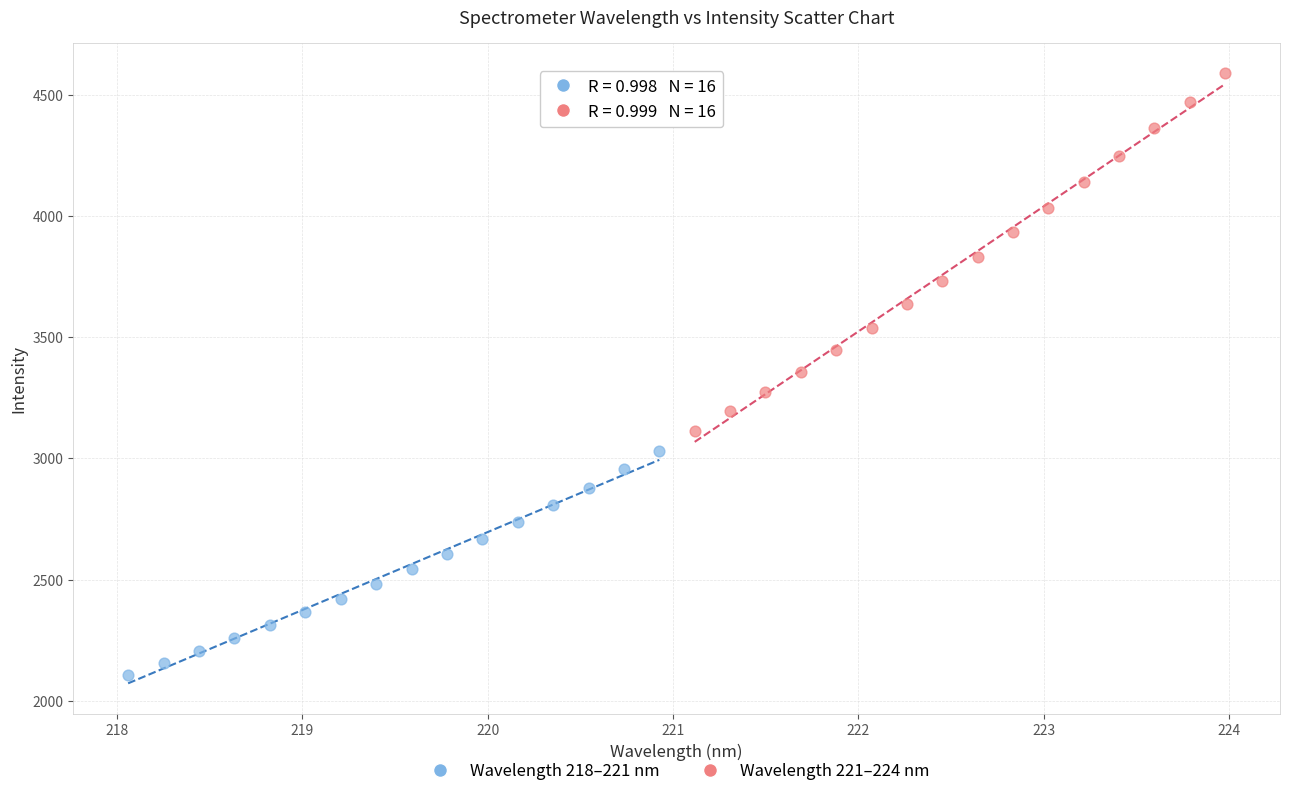

Which series has the largest Y range (max minus min)?

Wavelength 221–224 nm